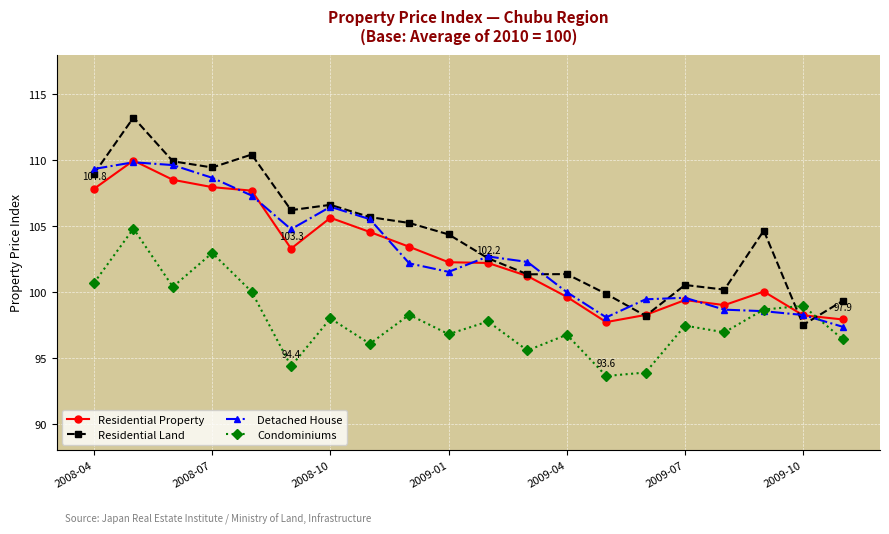

What is the value of the Detached House point at the 1st from the left?

109.3